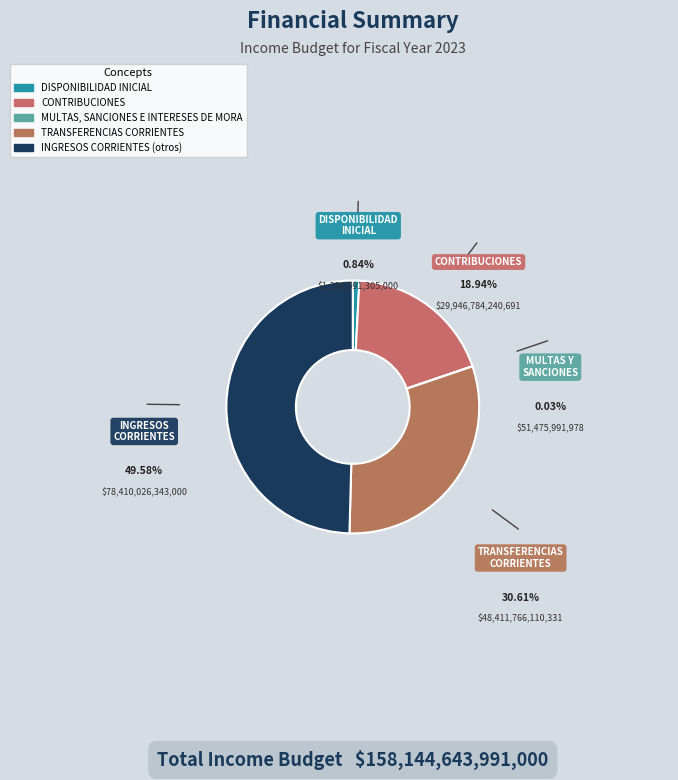

Which slice is the smallest?

MULTAS, SANCIONES E INTERESES DE MORA